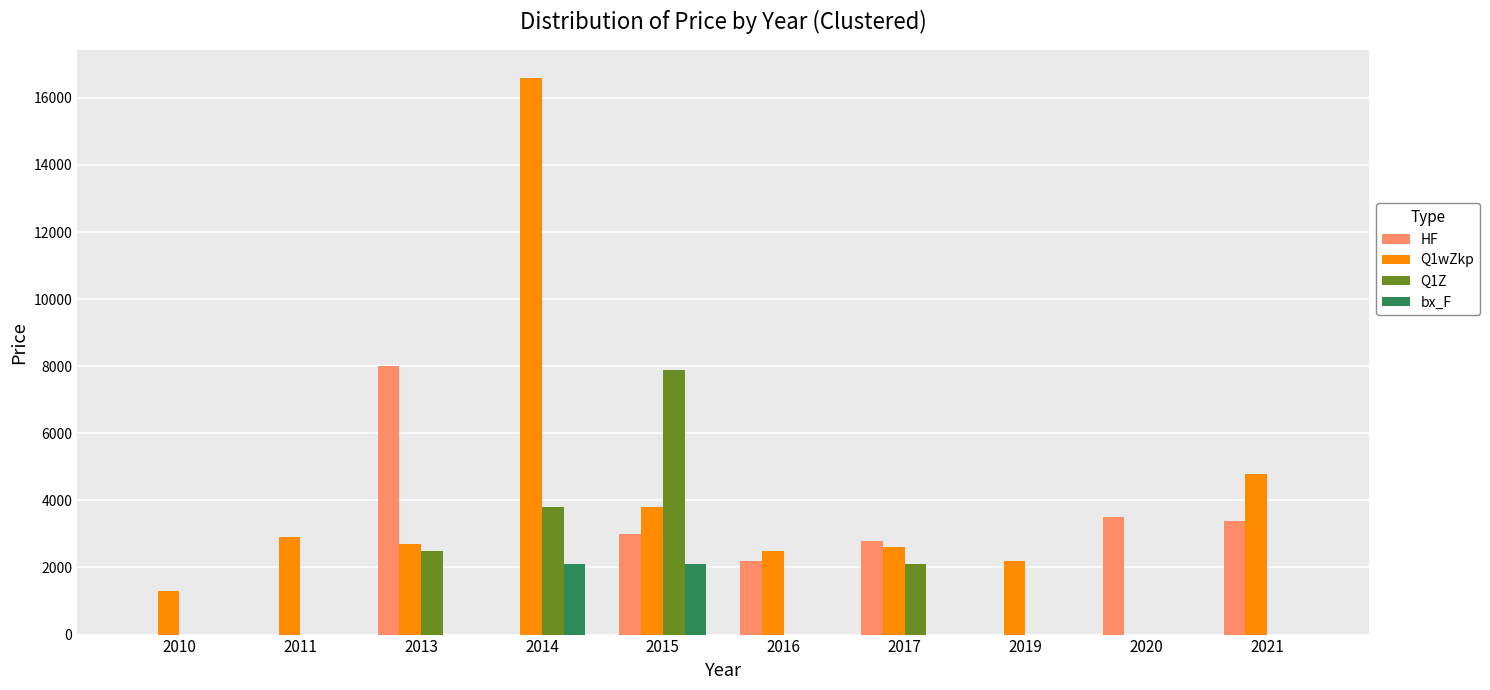

What is the highest value of the HF series?

8000